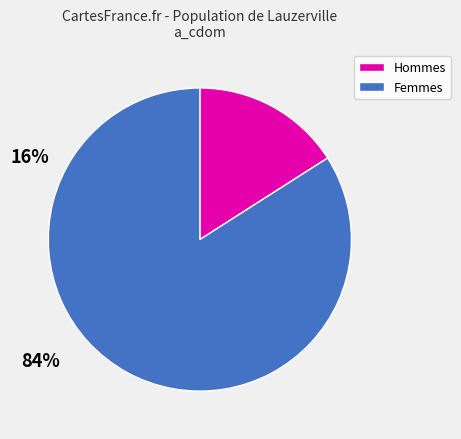

Is there a majority slice in this chart?

Yes